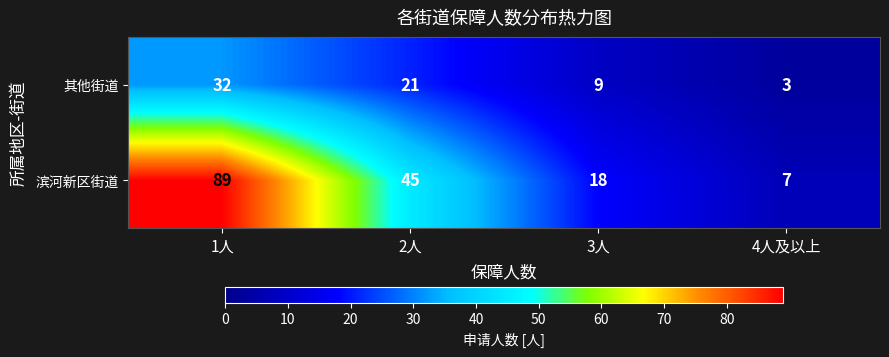

Which label corresponds to the largest value in the chart?

1人